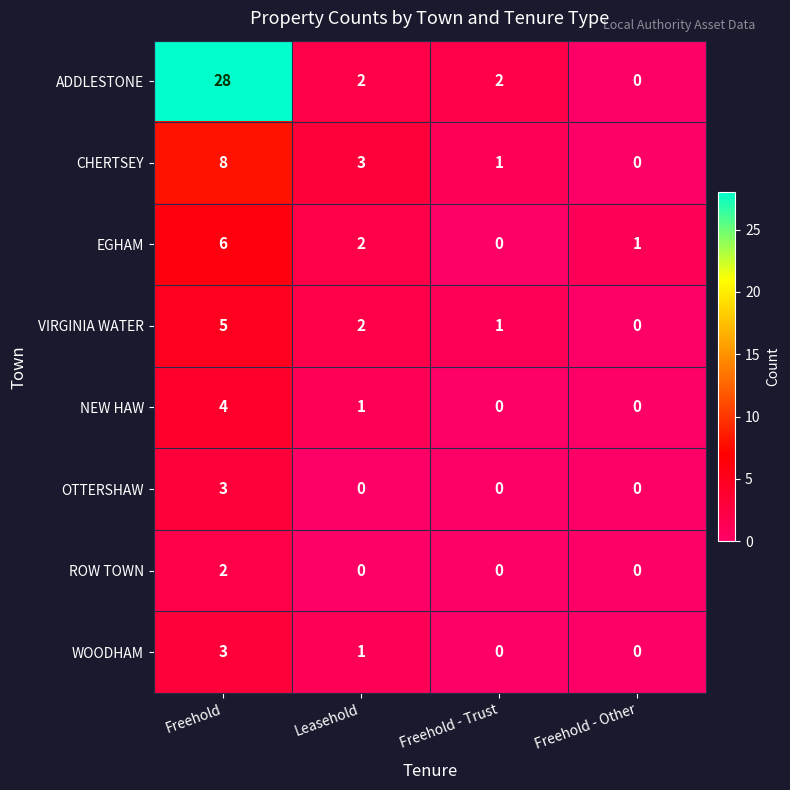

What is the difference between the highest and lowest values at Leasehold?

3